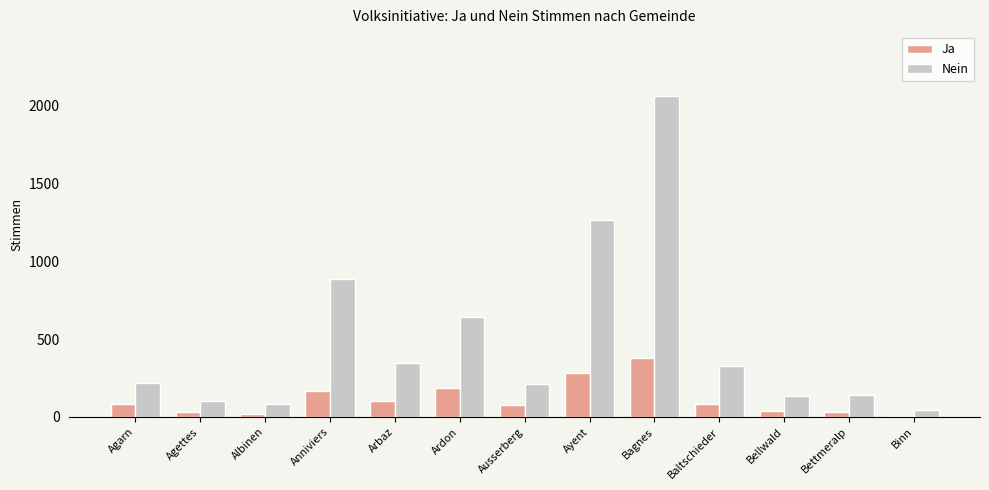

How many groups of bars are there?

13